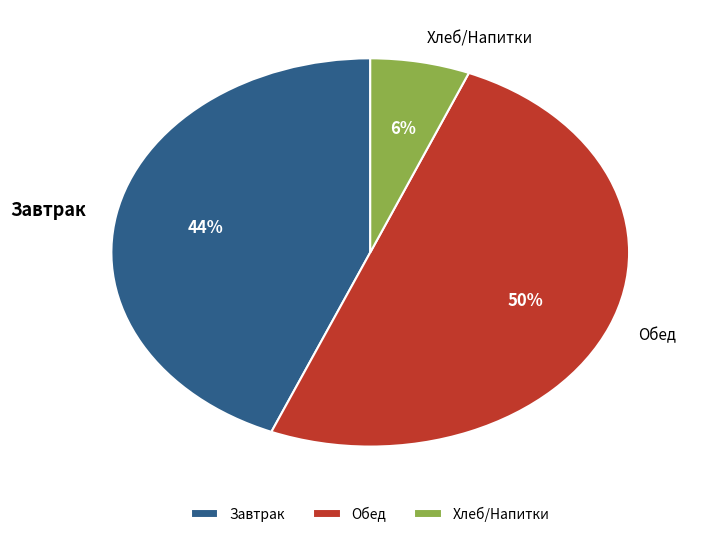

What is the largest slice in the pie chart?

Обед